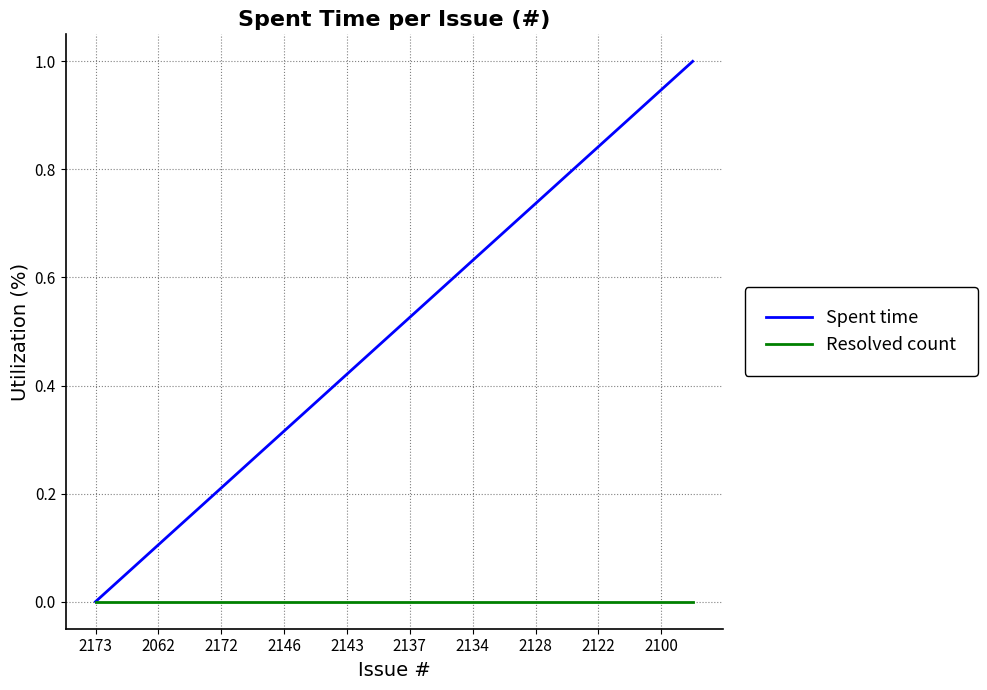

What is the maximum value for Spent time?

1.0